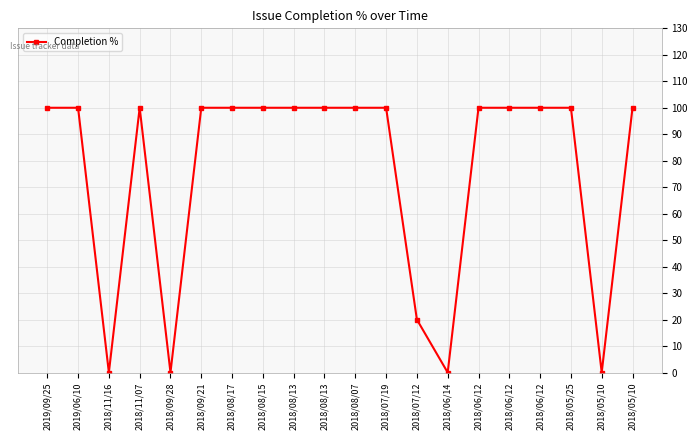

Which category has the highest value across all series?

2019/09/25